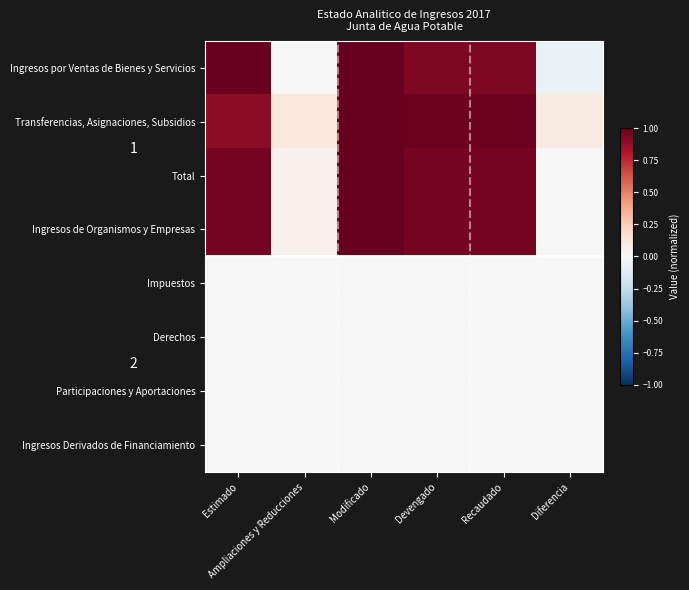

List the series in order of their peak value, highest first.

Ingresos por Ventas de Bienes y Servicios, Transferencias, Asignaciones, Subsidios, Total, Ingresos de Organismos y Empresas, Impuestos, Derechos, Participaciones y Aportaciones, Ingresos Derivados de Financiamiento